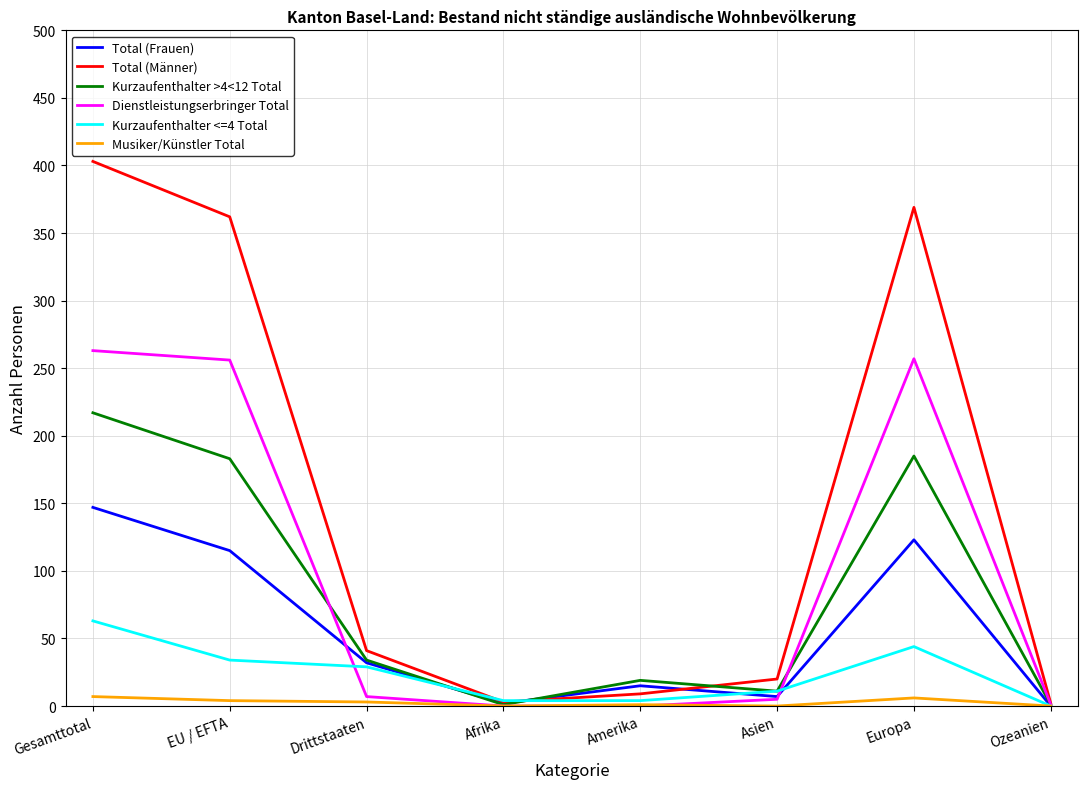

Which series has the largest range (max minus min)?

Total (Männer)